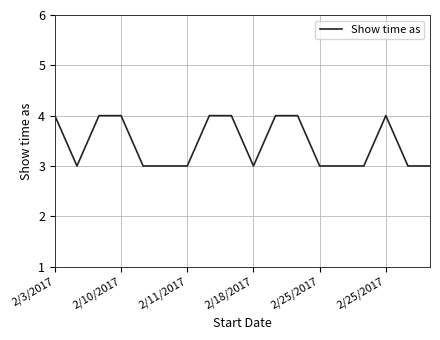

What is the greatest value displayed?

4